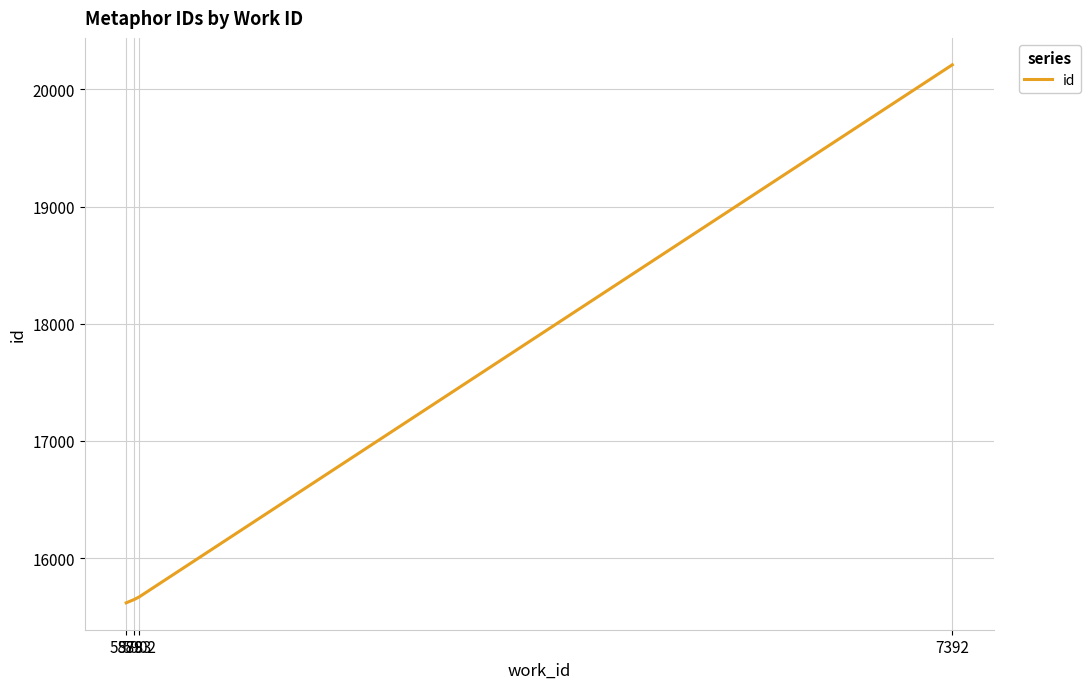

True or false: there are more than 1 points higher than both neighbors.

False